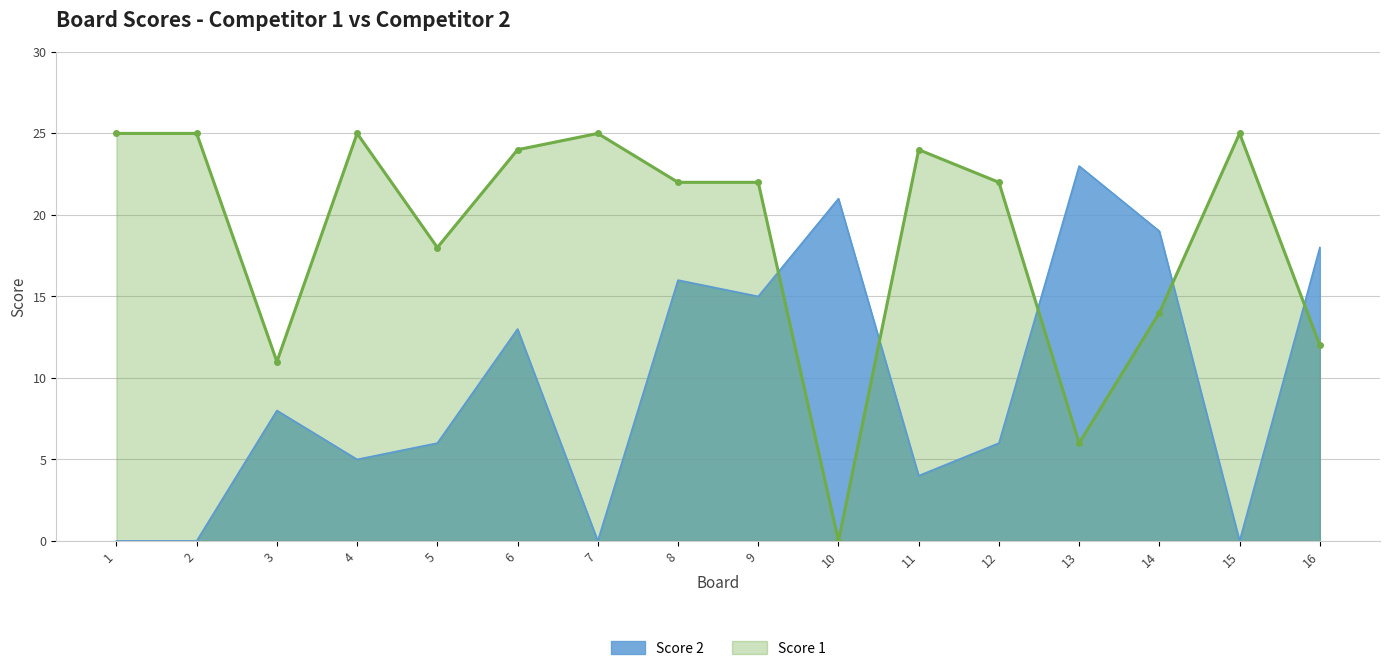

What is the approximate value of Score 1 at 16?

12